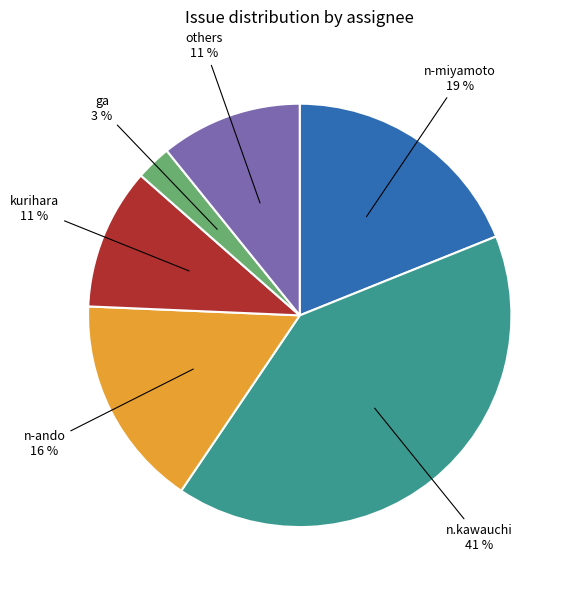

Is there a majority slice in this chart?

No